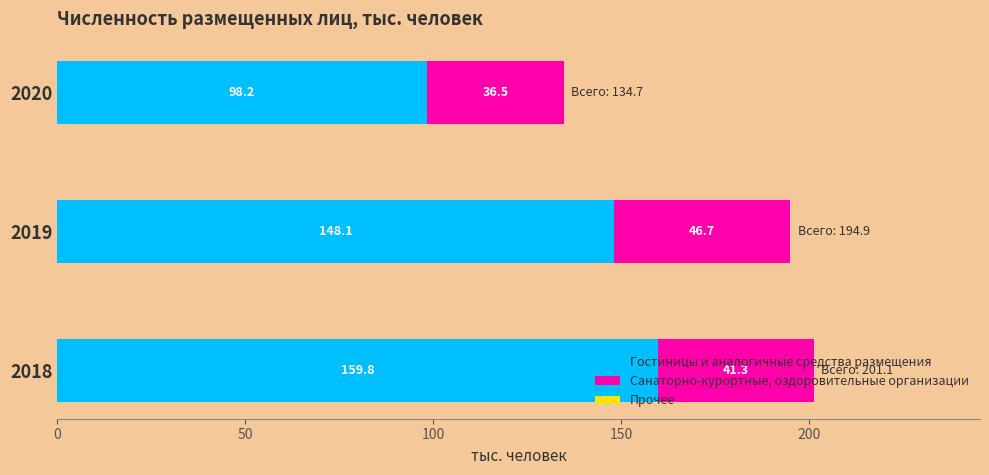

What is the sum of the Гостиницы и аналогичные средства размещения values at 2018 and 2019?

307.9